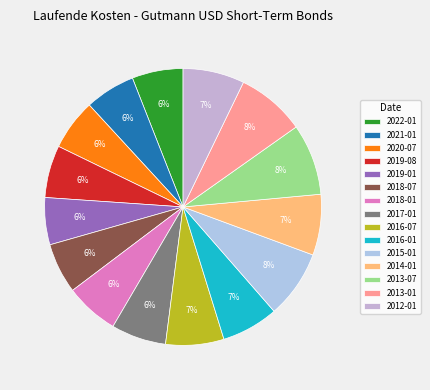

Count the number of slices in the pie.

15